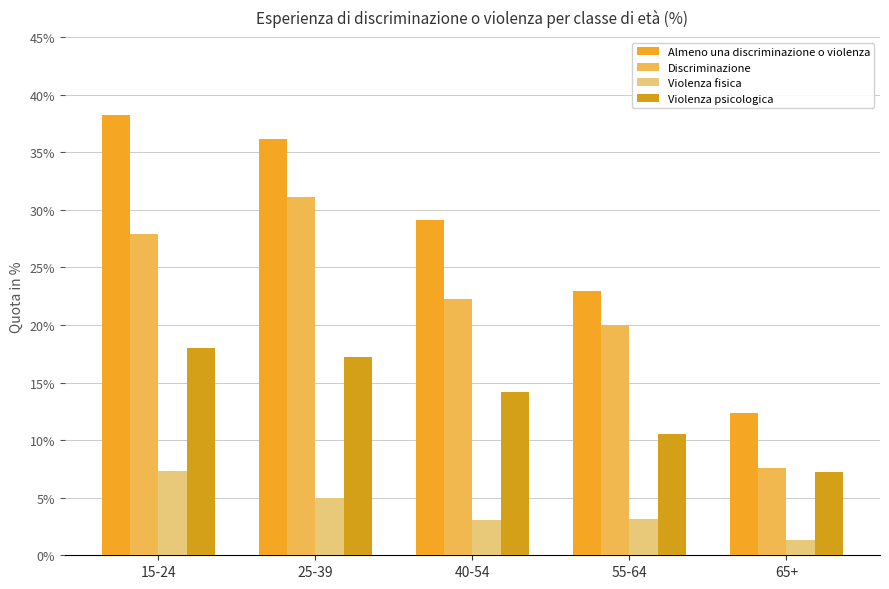

Read the Discriminazione value at 55-64.

20.0